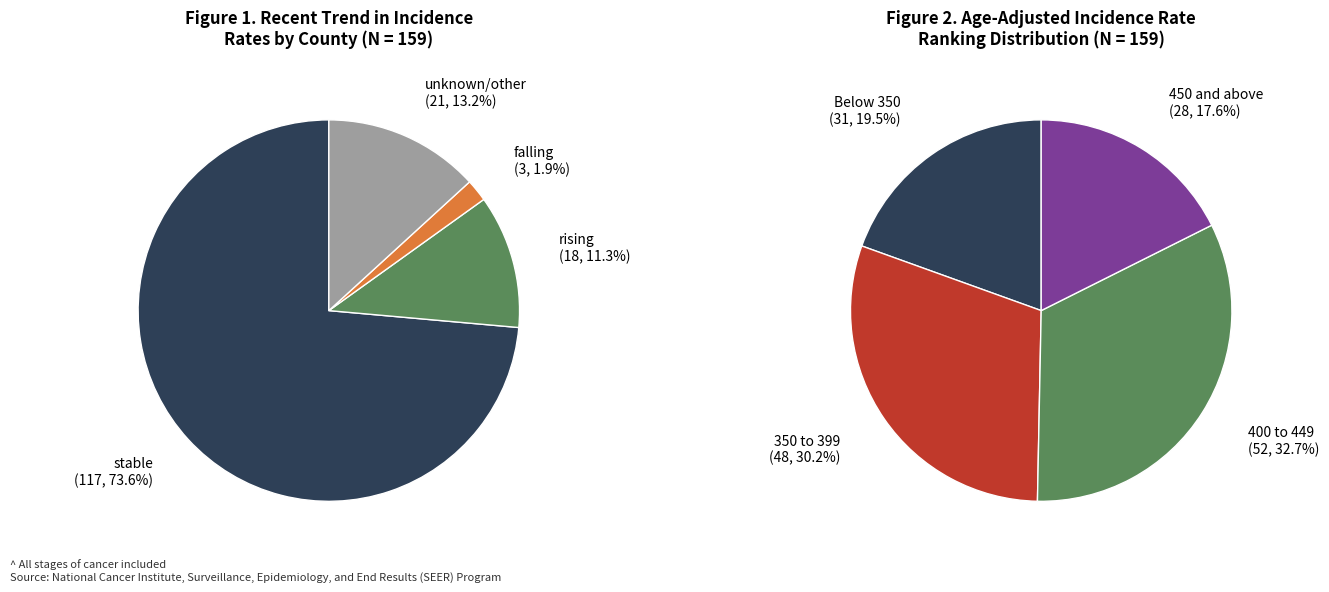

The rising slice represents 18% of the pie. True or false?

False